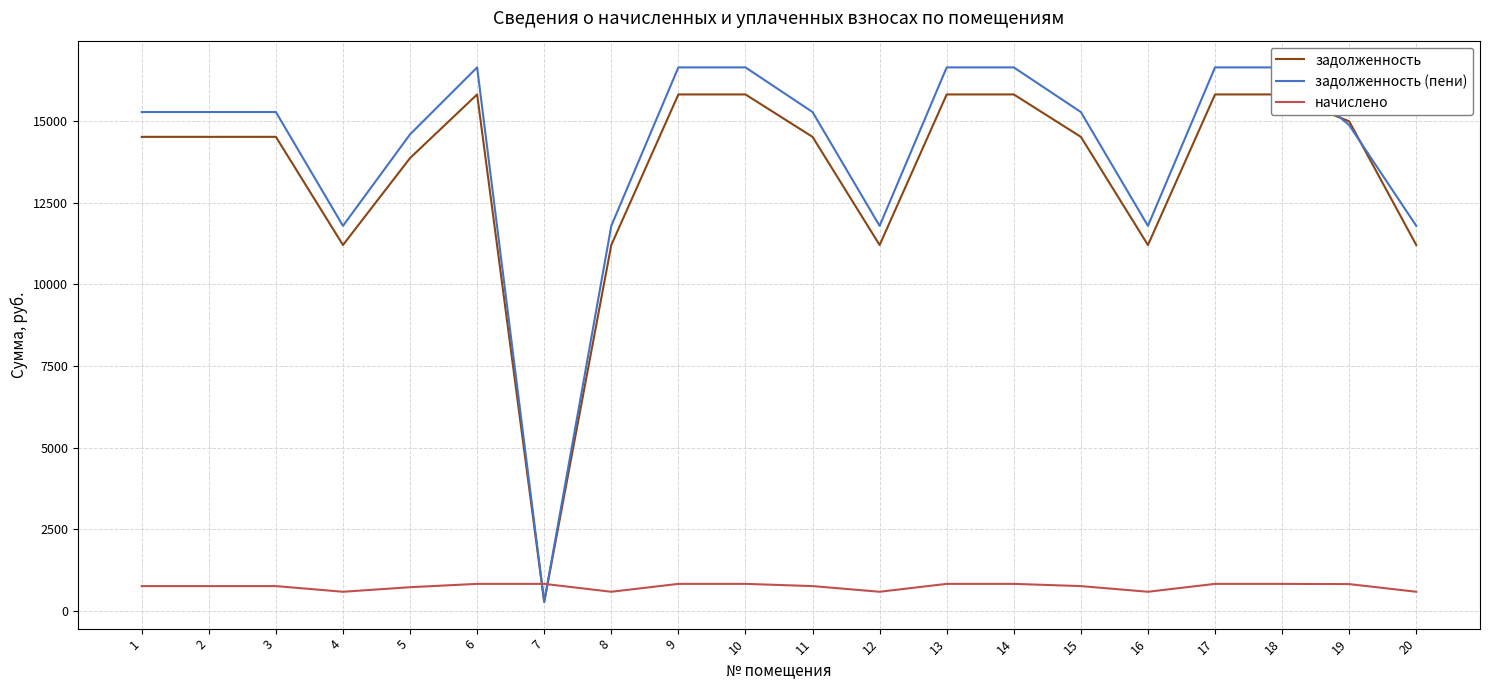

What is the difference between the maximum and minimum values in the начислено series?

241.5